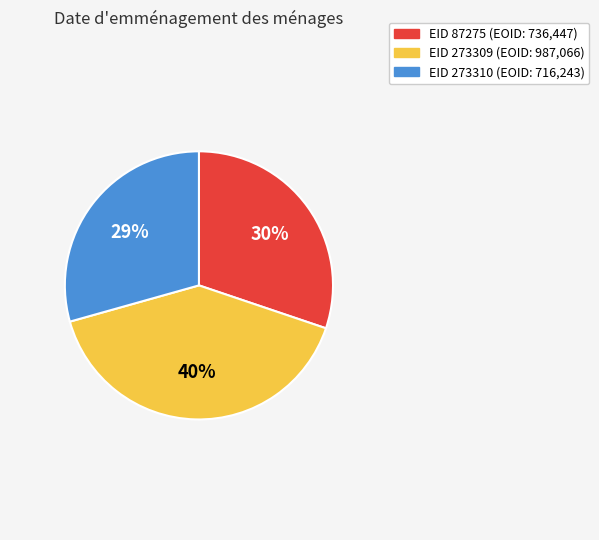

Is there any slice that represents more than half of the pie?

No